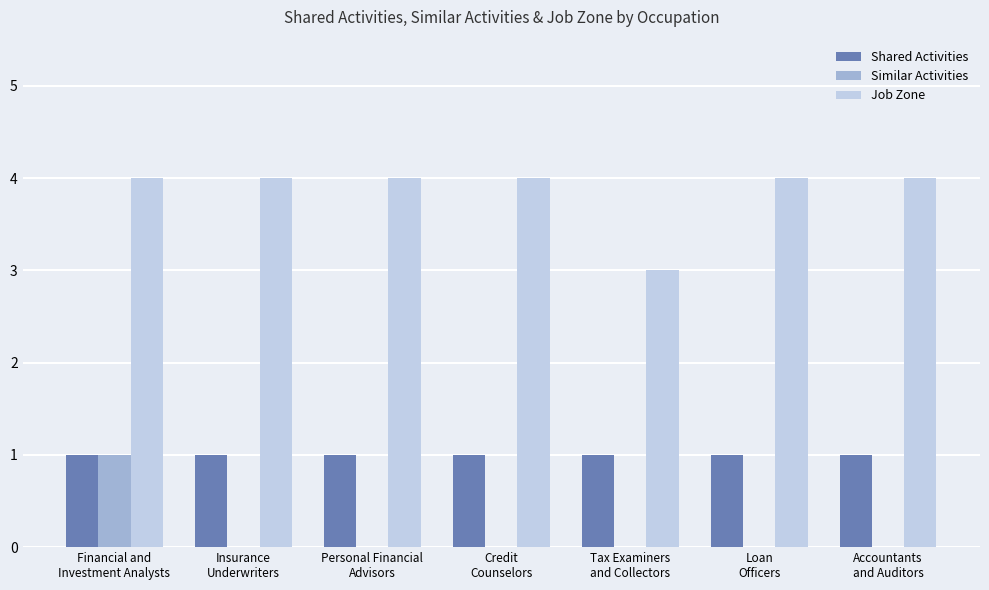

Are the bars horizontal?

No